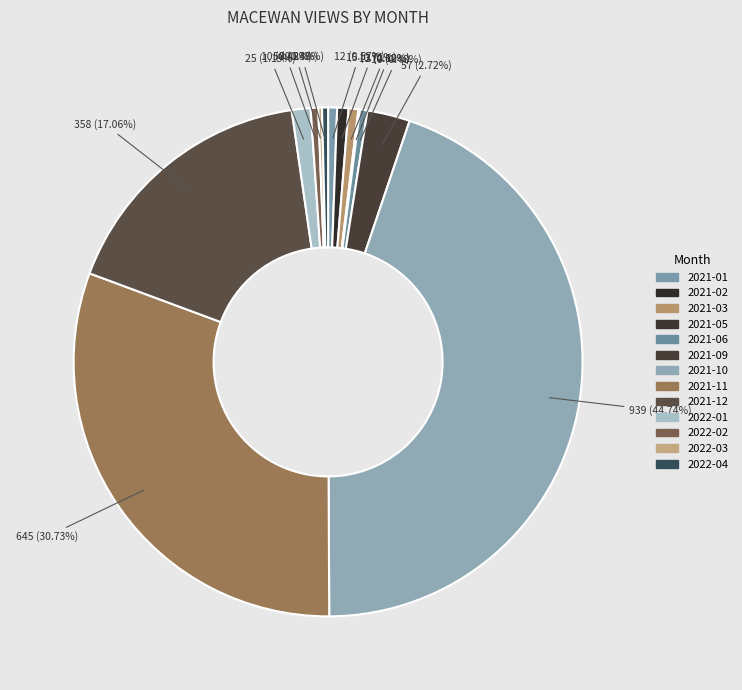

Rank the categories by value from lowest to highest.

2021-05, 2022-03, 2022-04, 2021-06, 2022-02, 2021-01, 2021-03, 2021-02, 2022-01, 2021-09, 2021-12, 2021-11, 2021-10